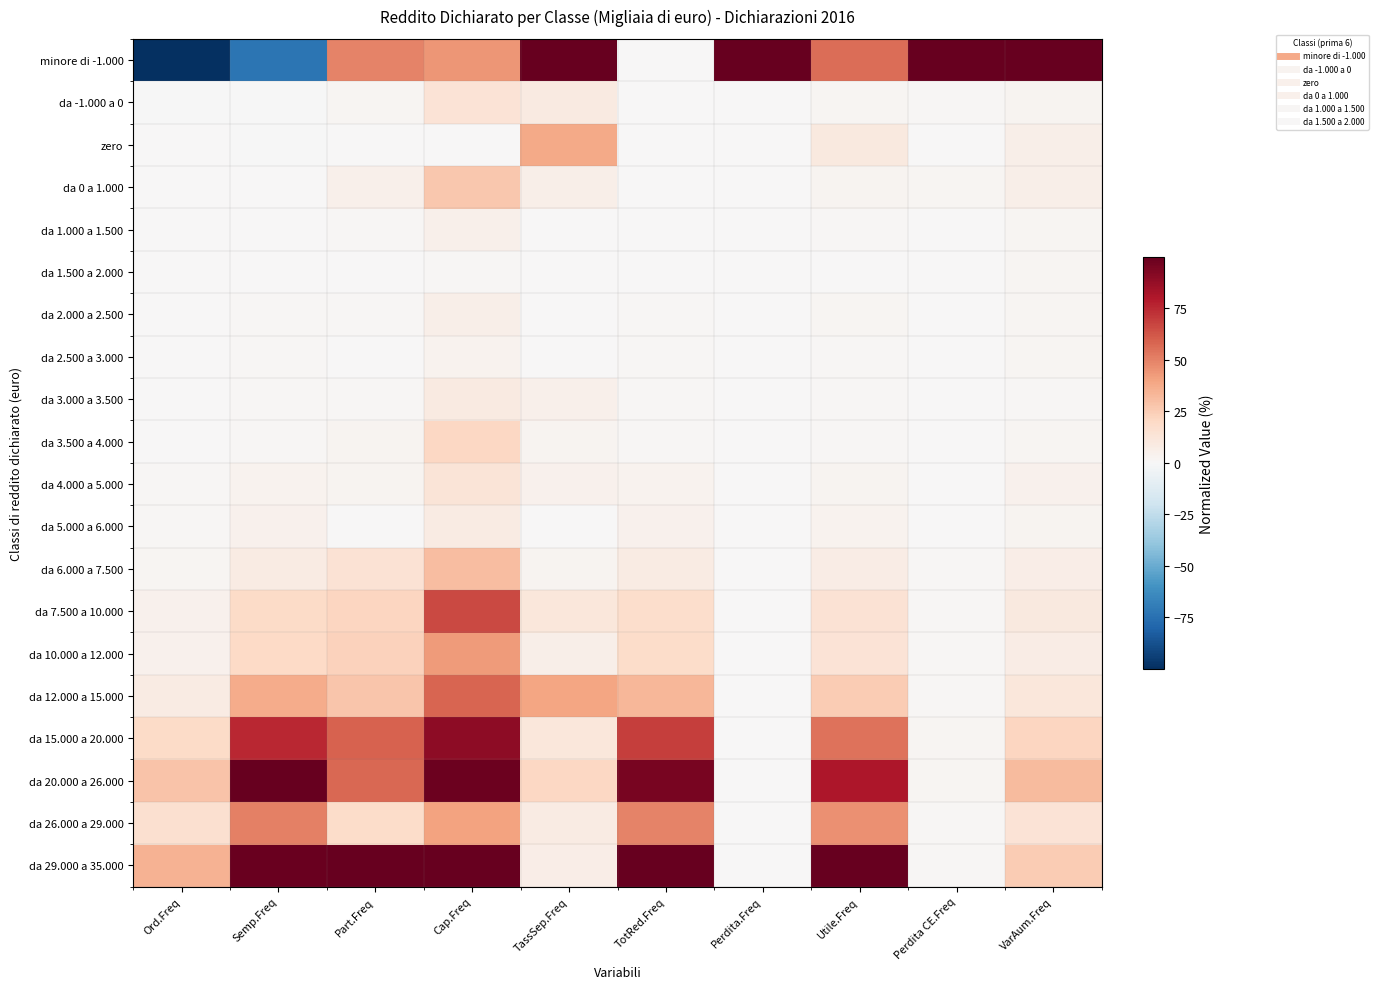

What is the minimum value shown in the chart?

-100.0